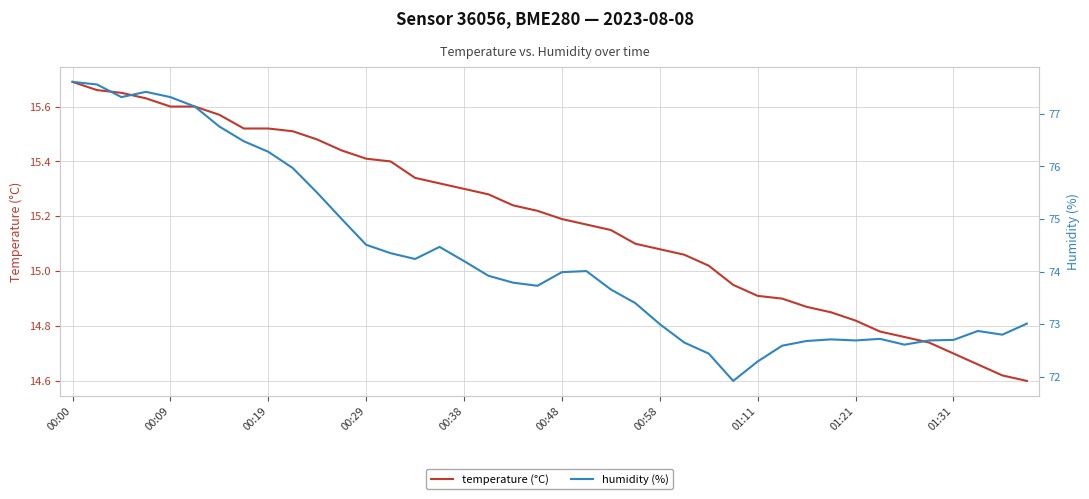

Where does the temperature (°C) series first go above 15?

00:00